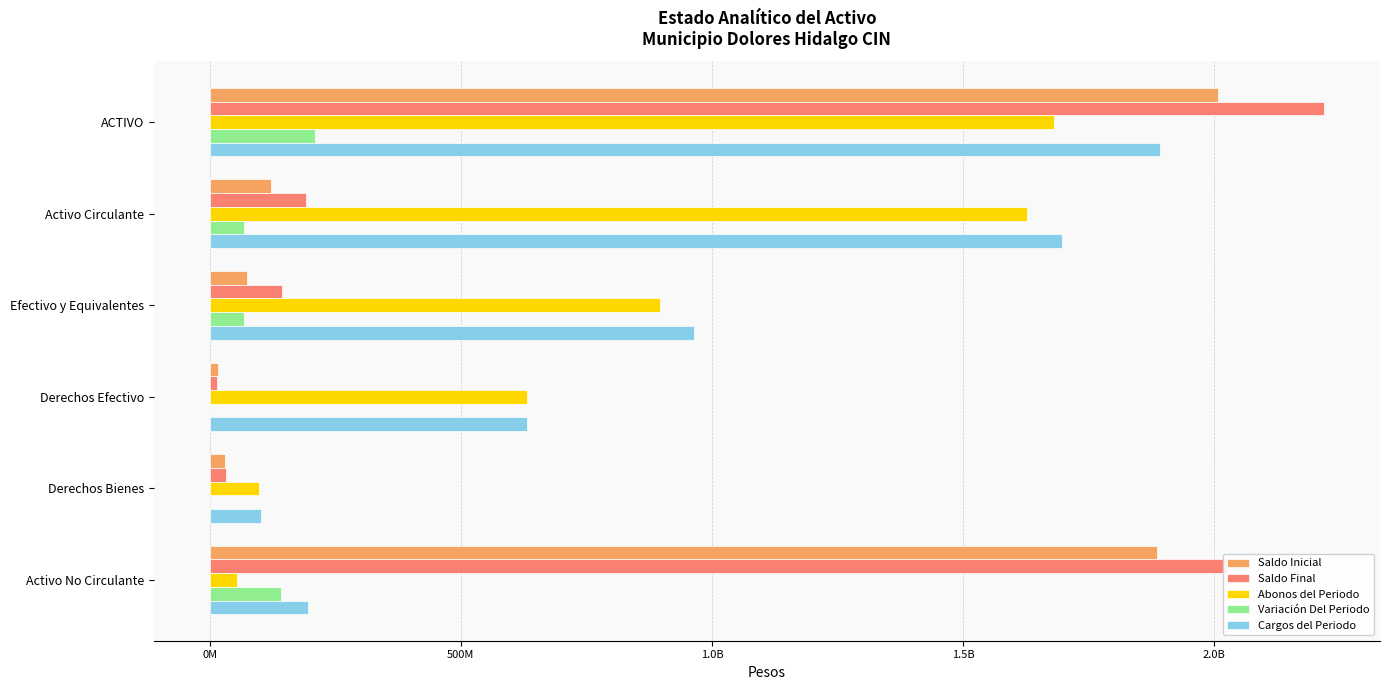

What are all the series names shown in the legend?

Saldo Inicial, Saldo Final, Abonos del Periodo, Variación Del Periodo, Cargos del Periodo